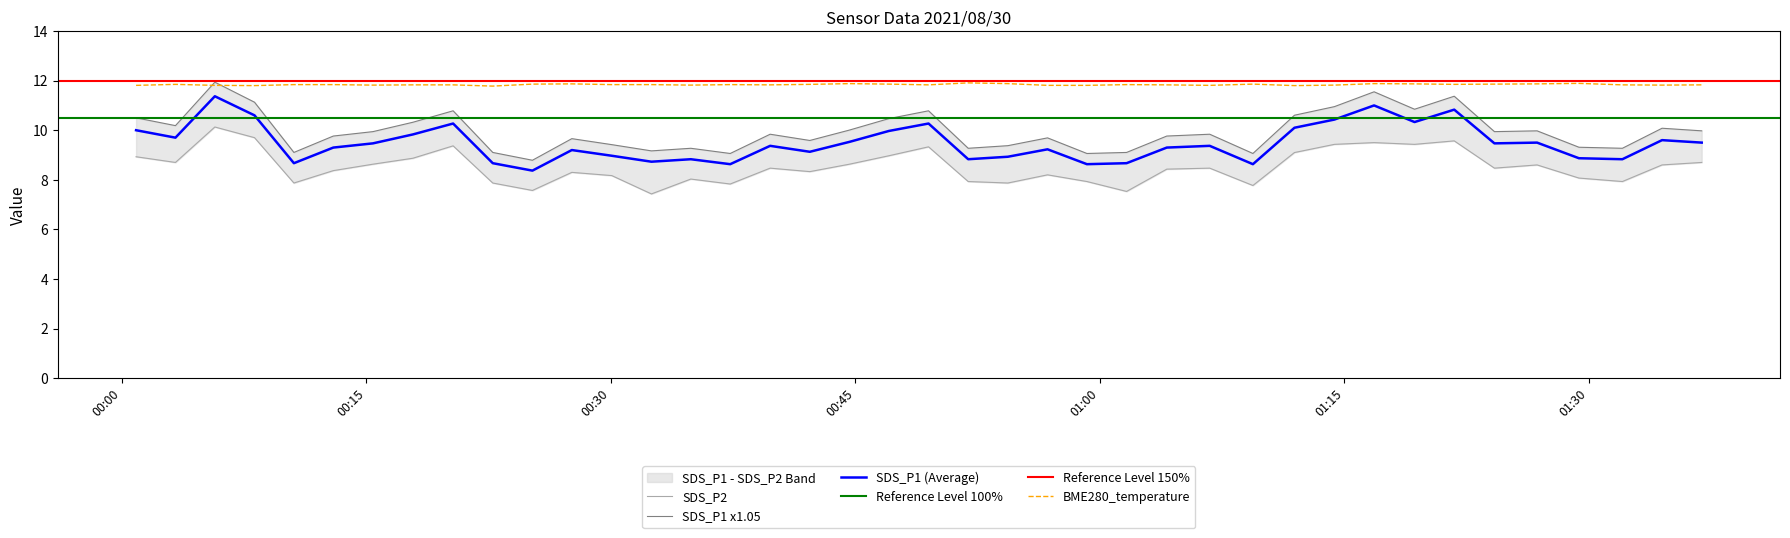

The SDS_P1 series shows 8.8 at 2021/08/30 00:51:55. True or false?

True